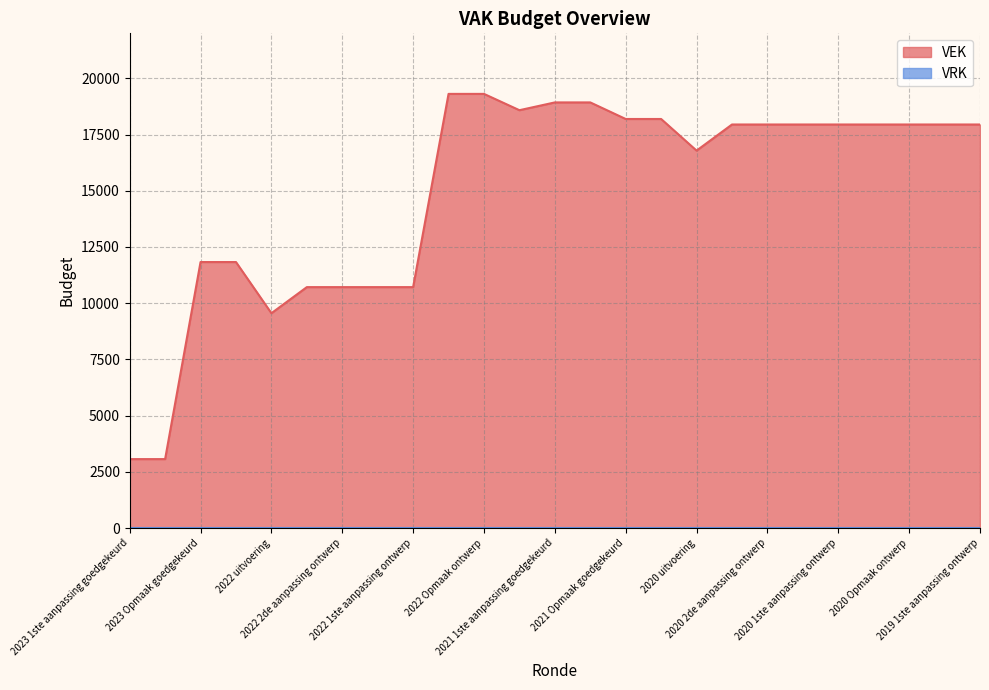

The chart shows a value of 17550 at 2022 2de aanpassing goedgekeurd. True or false?

False